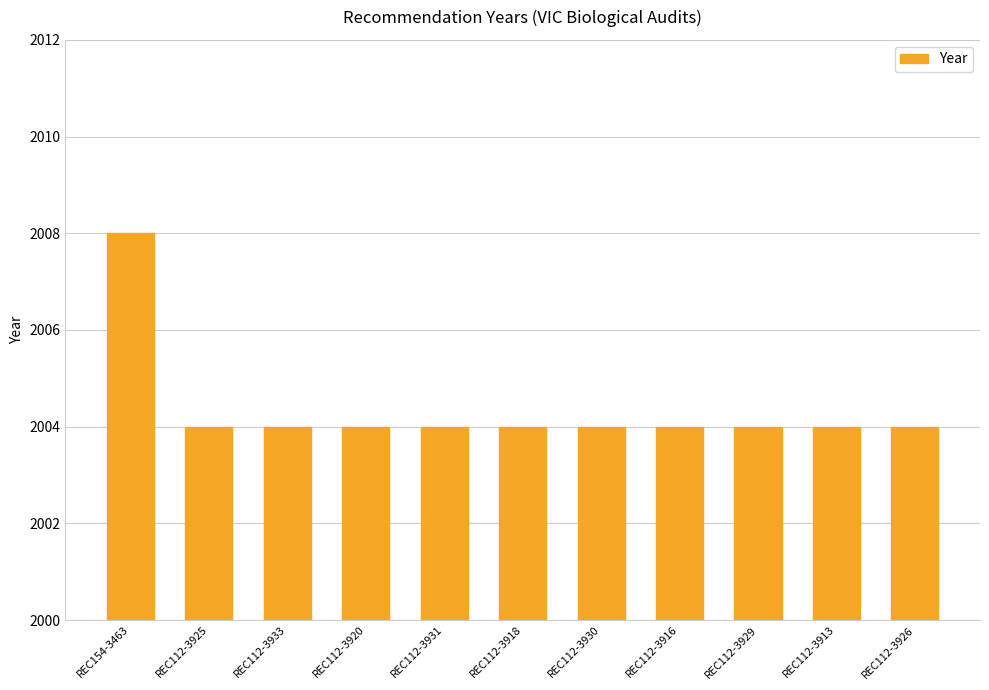

How many bars are there in total?

11